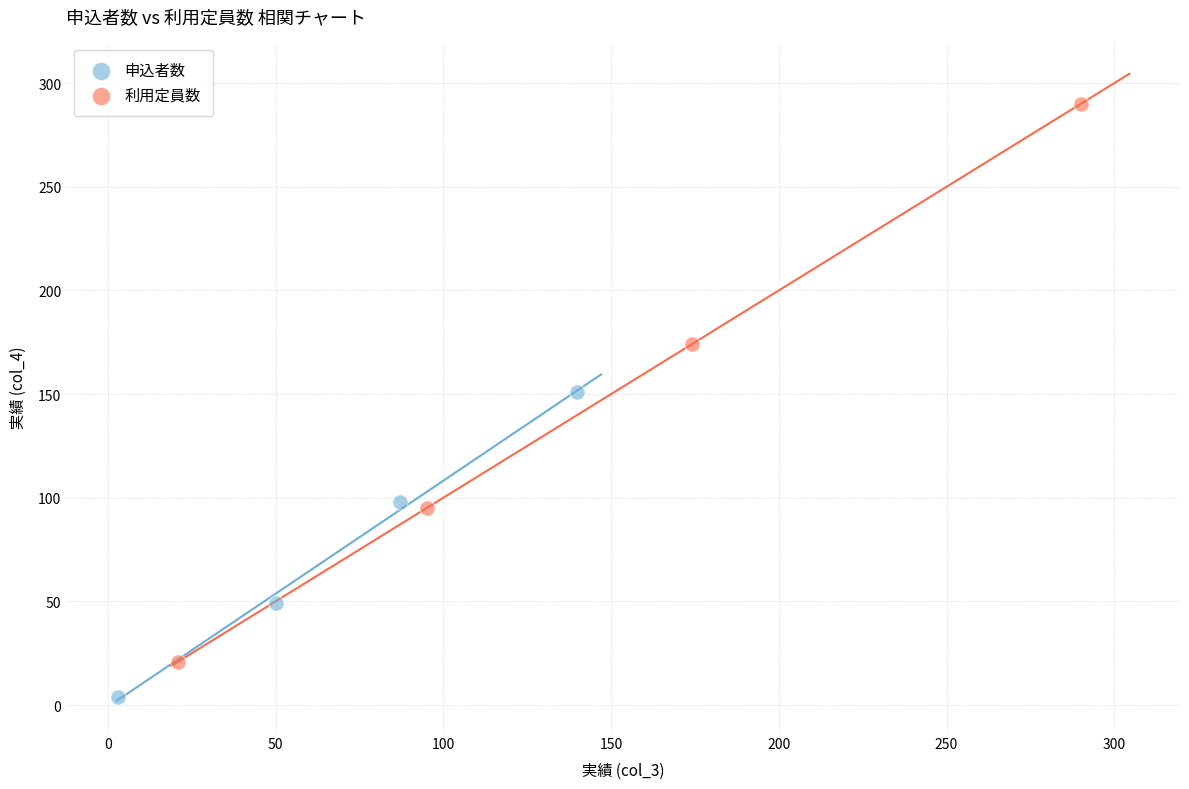

Which series has the largest Y range (max minus min)?

利用定員数